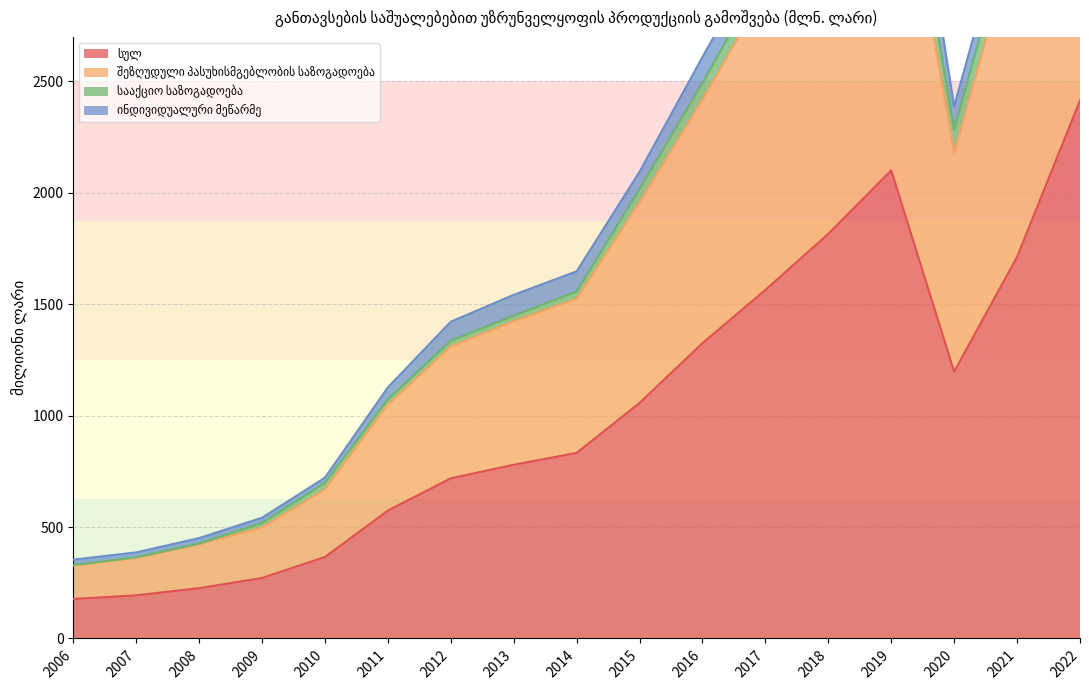

Which category has the highest value across all series?

2022